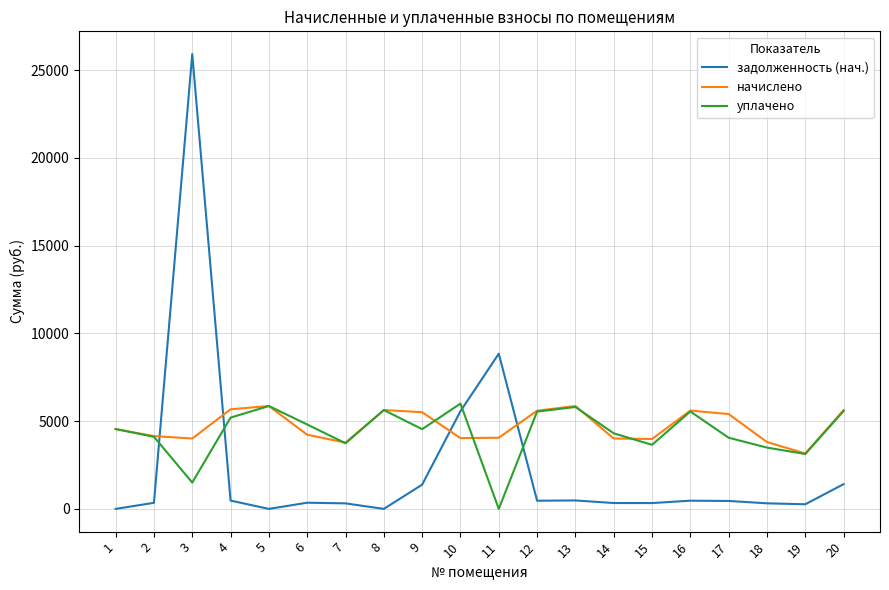

At which label is задолженность (нач.) closest to 12959?

11